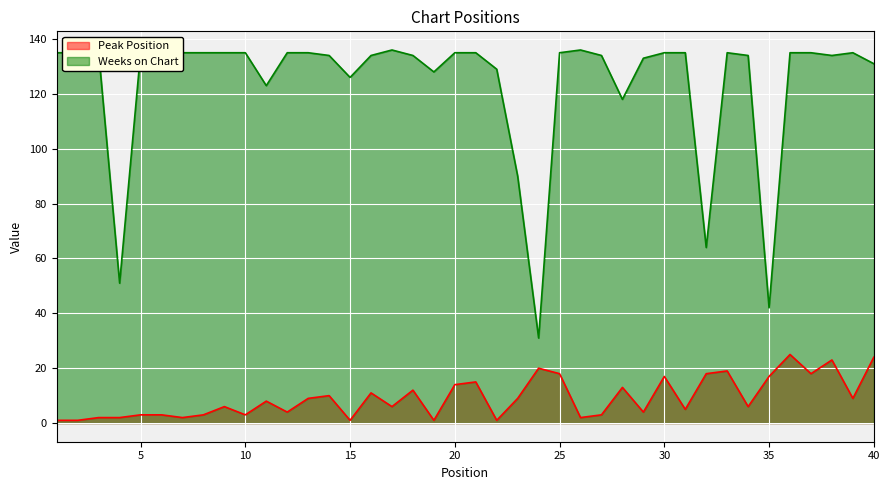

Reading left to right, transcribe all the data shown in this chart.

Peak Position: 1=1	2=1	3=2	4=2	5=3	6=3	7=2	8=3	9=6	10=3	11=8	12=4	13=9	14=10	15=1	16=11	17=6	18=12	19=1	20=14	21=15	22=1	23=9	24=20	25=18	26=2	27=3	28=13	29=4	30=17	31=5	32=18	33=19	34=6	35=17	36=25	37=18	38=23	39=9	40=24
Weeks on Chart: 1=135	2=135	3=135	4=51	5=135	6=135	7=135	8=135	9=135	10=135	11=123	12=135	13=135	14=134	15=126	16=134	17=136	18=134	19=128	20=135	21=135	22=129	23=90	24=31	25=135	26=136	27=134	28=118	29=133	30=135	31=135	32=64	33=135	34=134	35=42	36=135	37=135	38=134	39=135	40=131